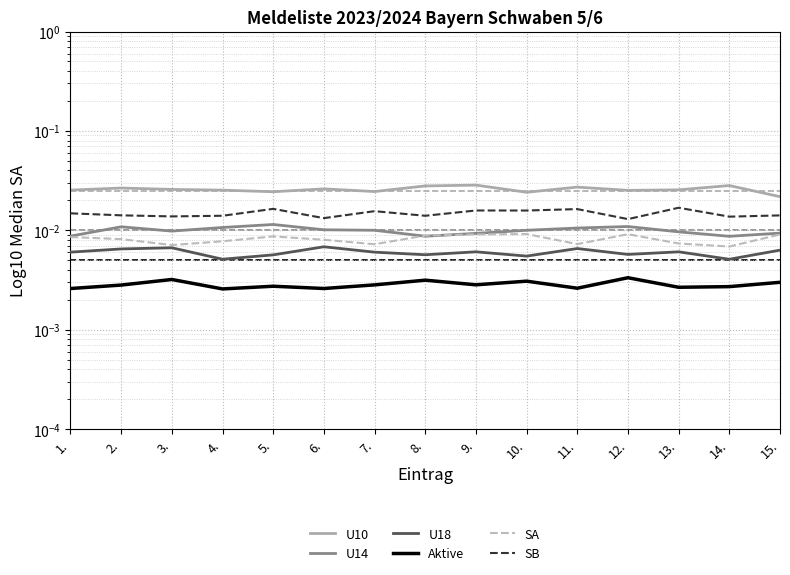

Where is the first local maximum for SA?

5.